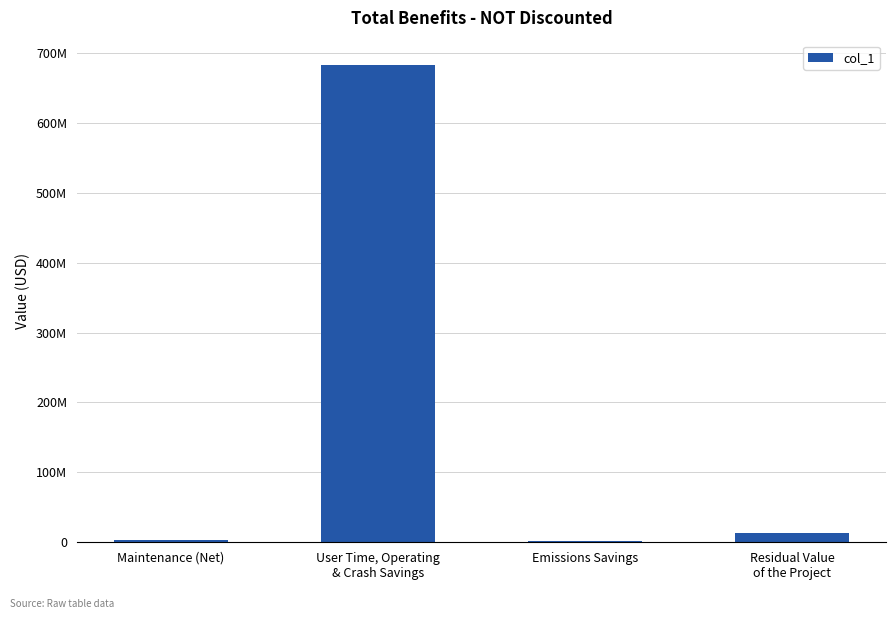

What is the value of the 2nd bar from the left?

683463867.0